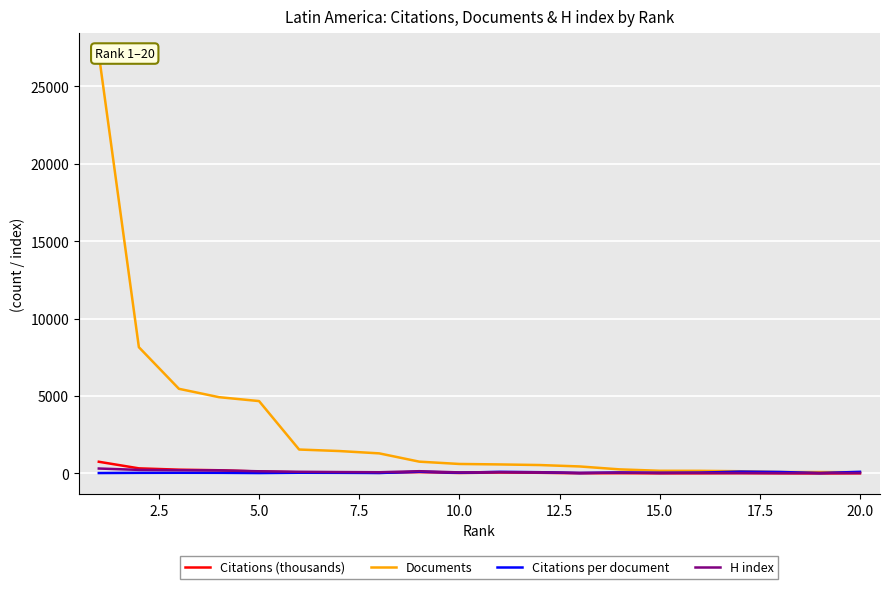

Rank the series by their maximum value, from lowest to highest.

Citations per document, H index, Citations (thousands), Documents